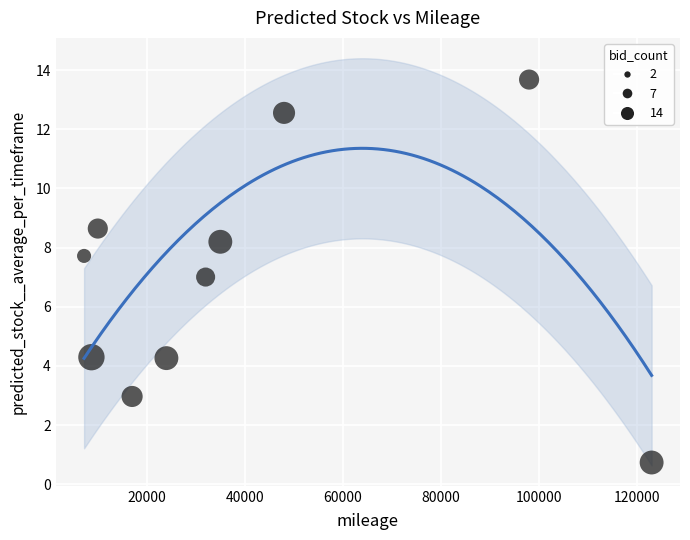

What is the average Y value?

7.0